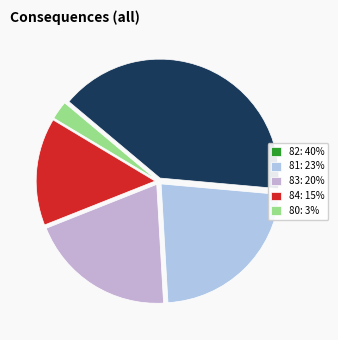

Count the number of slices in the pie.

5